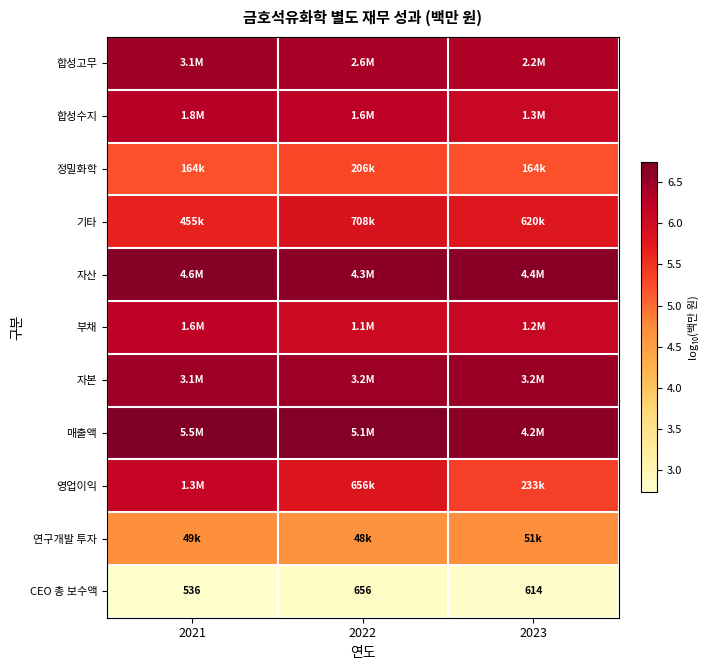

Rank the series at 2021 from highest to lowest value.

매출액, 자산, 자본, 합성고무, 합성수지, 부채, 영업이익, 기타, 정밀화학, 연구개발 투자, CEO 총 보수액